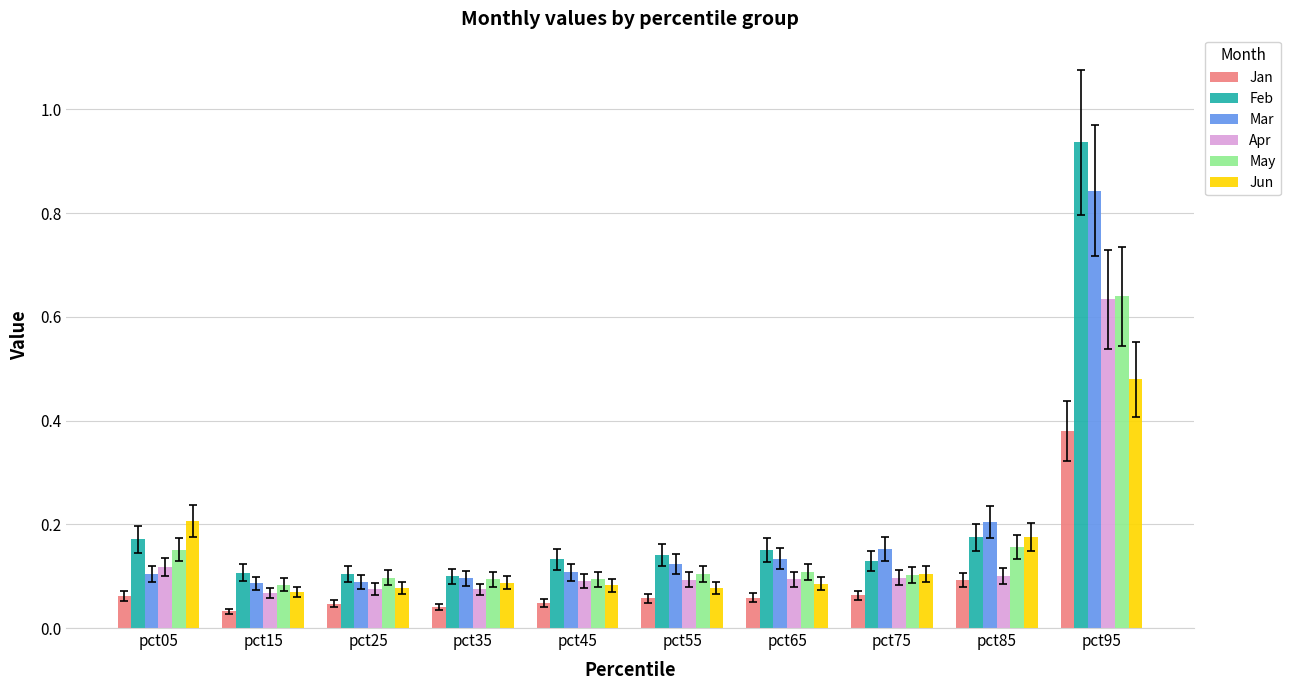

How many bars are there in each group?

6